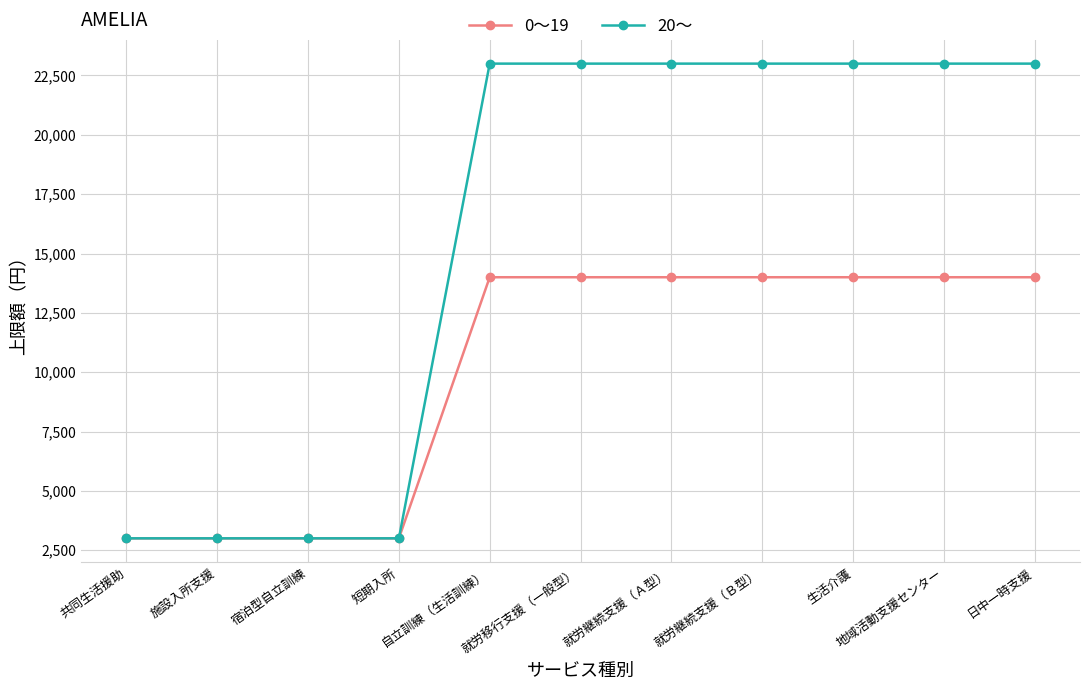

The value of 20～ at 地域活動支援センター is 23000. True or false?

True